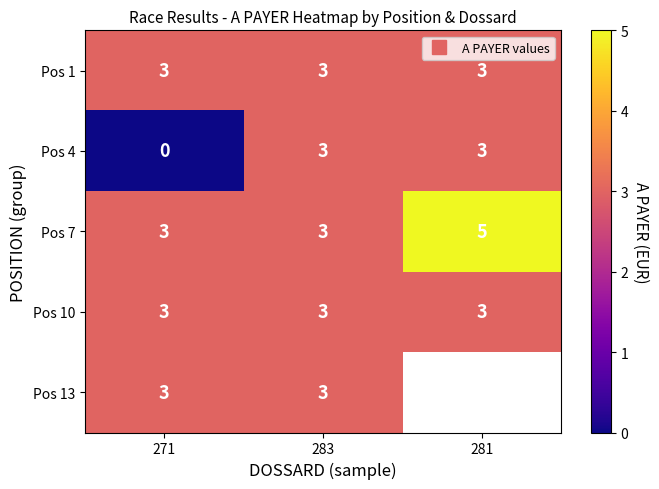

The Pos 13 series shows 3.0 at 271. True or false?

True